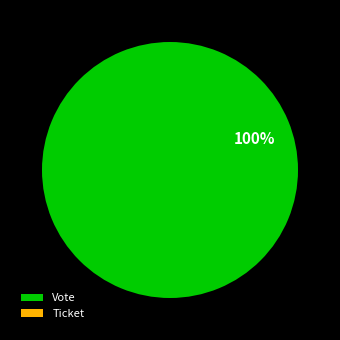

What is the smallest slice in the pie chart?

Ticket